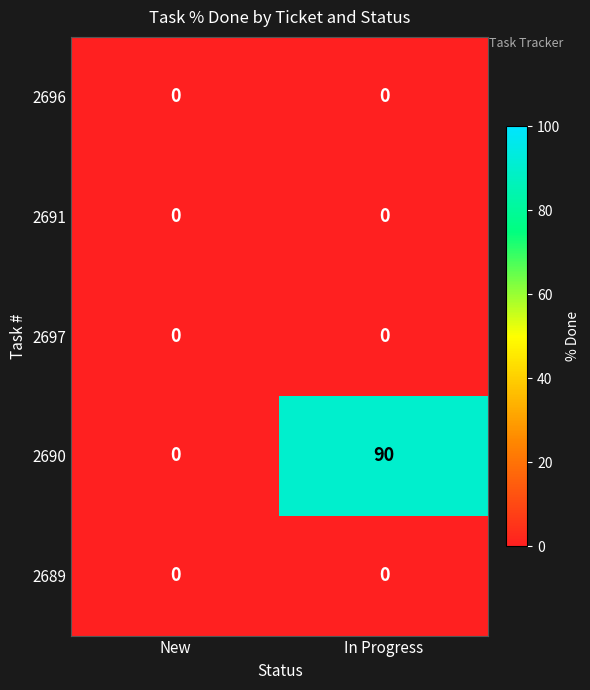

At which category is the sum across all series the highest?

In Progress